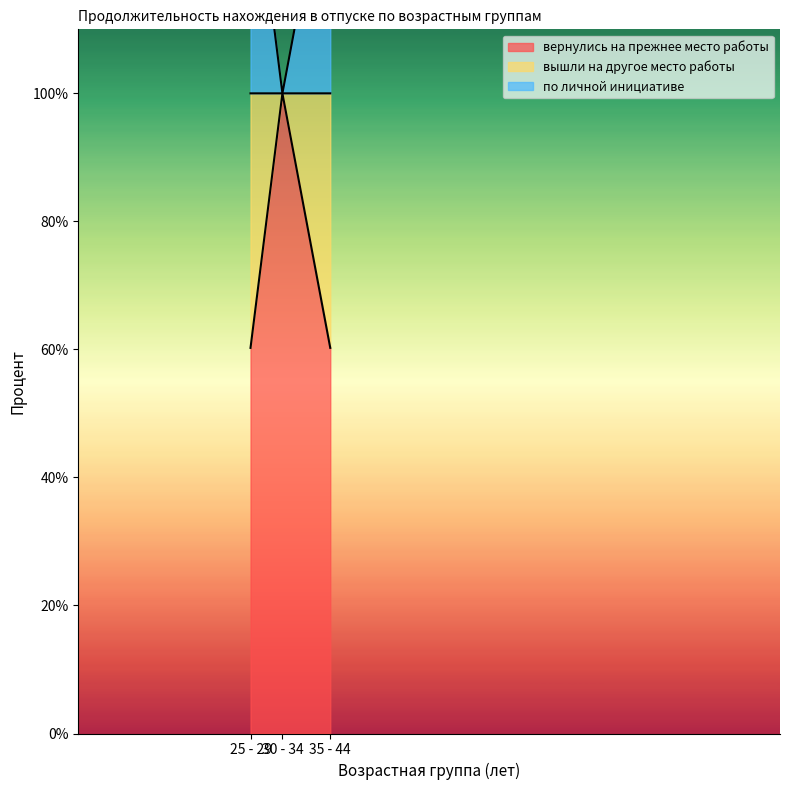

What is the sum of all вернулись на прежнее место работы values?

220.5